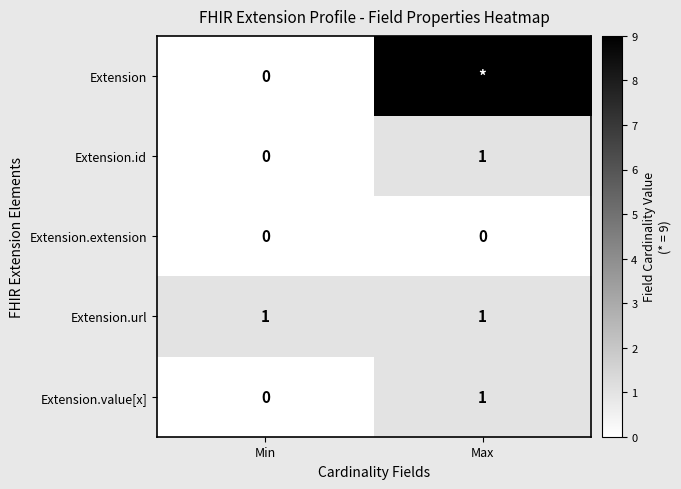

Is the value of Extension at Min greater than the value of Extension.url at Max?

No